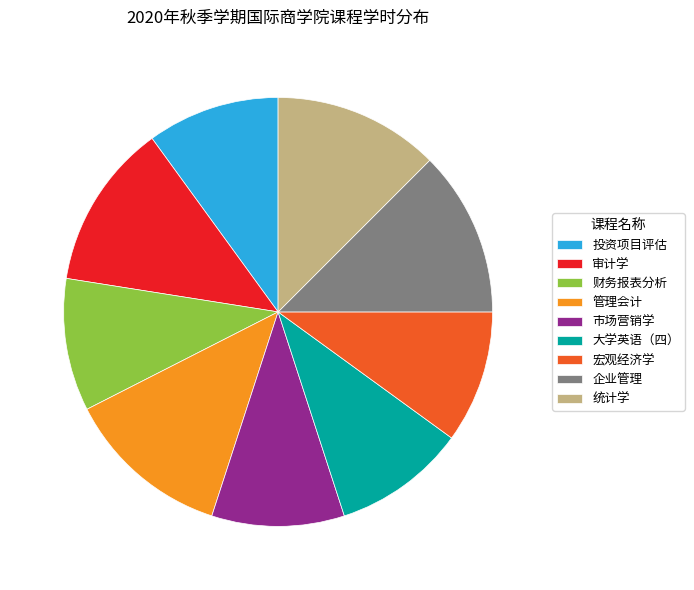

Is there a majority slice in this chart?

No